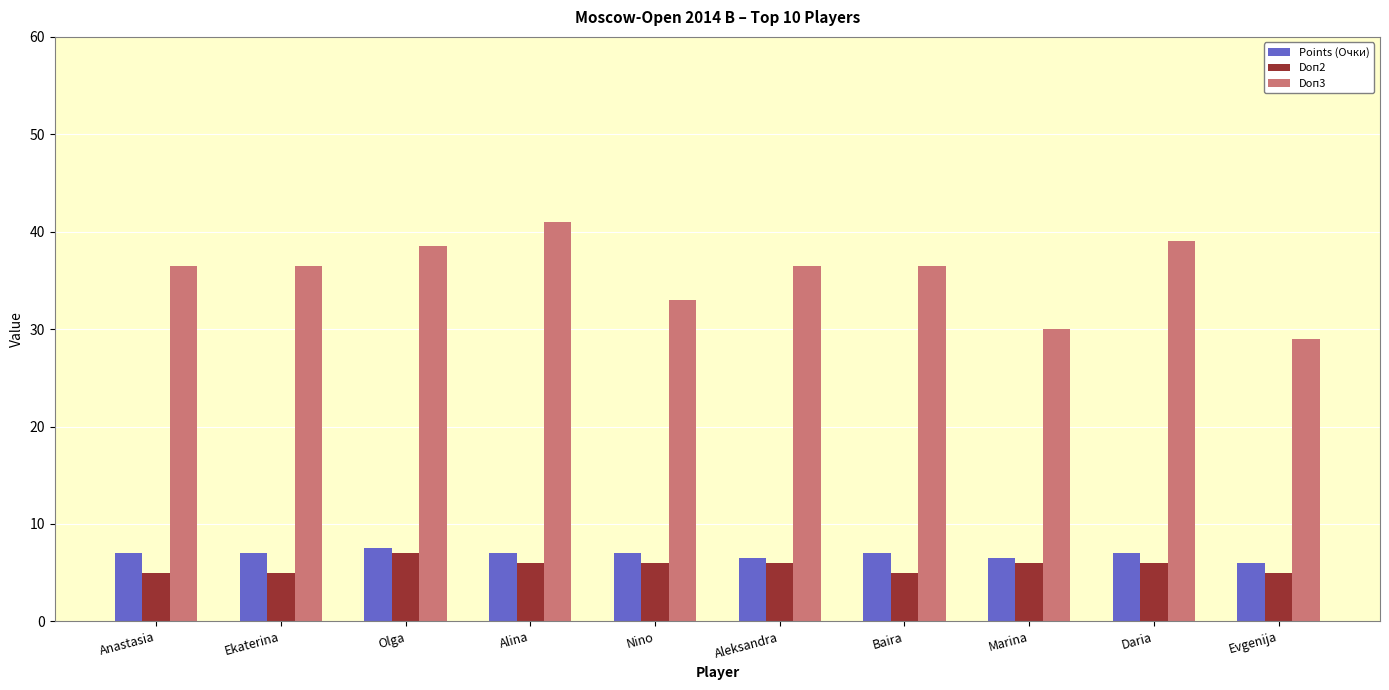

Reading left to right, list all the values displayed in this chart.

Points (Очки): 7.0	7.0	7.5	7.0	7.0	6.5	7.0	6.5	7.0	6.0
Doп2: 5.0	5.0	7.0	6.0	6.0	6.0	5.0	6.0	6.0	5.0
Doп3: 36.5	36.5	38.5	41.0	33.0	36.5	36.5	30.0	39.0	29.0